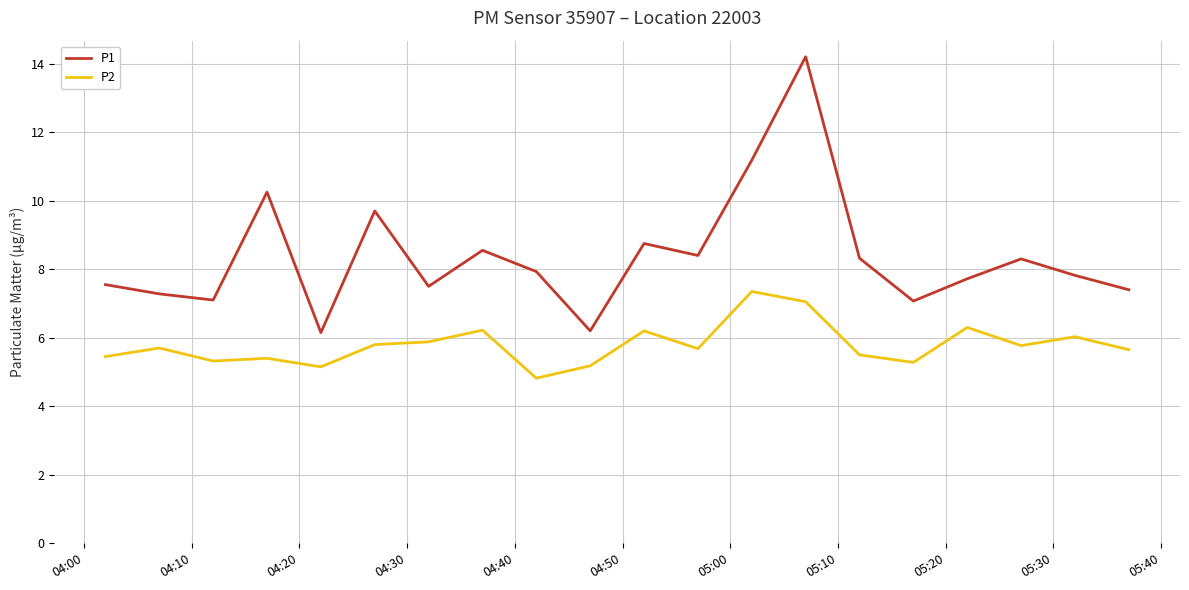

What is the maximum value for P1?

14.2